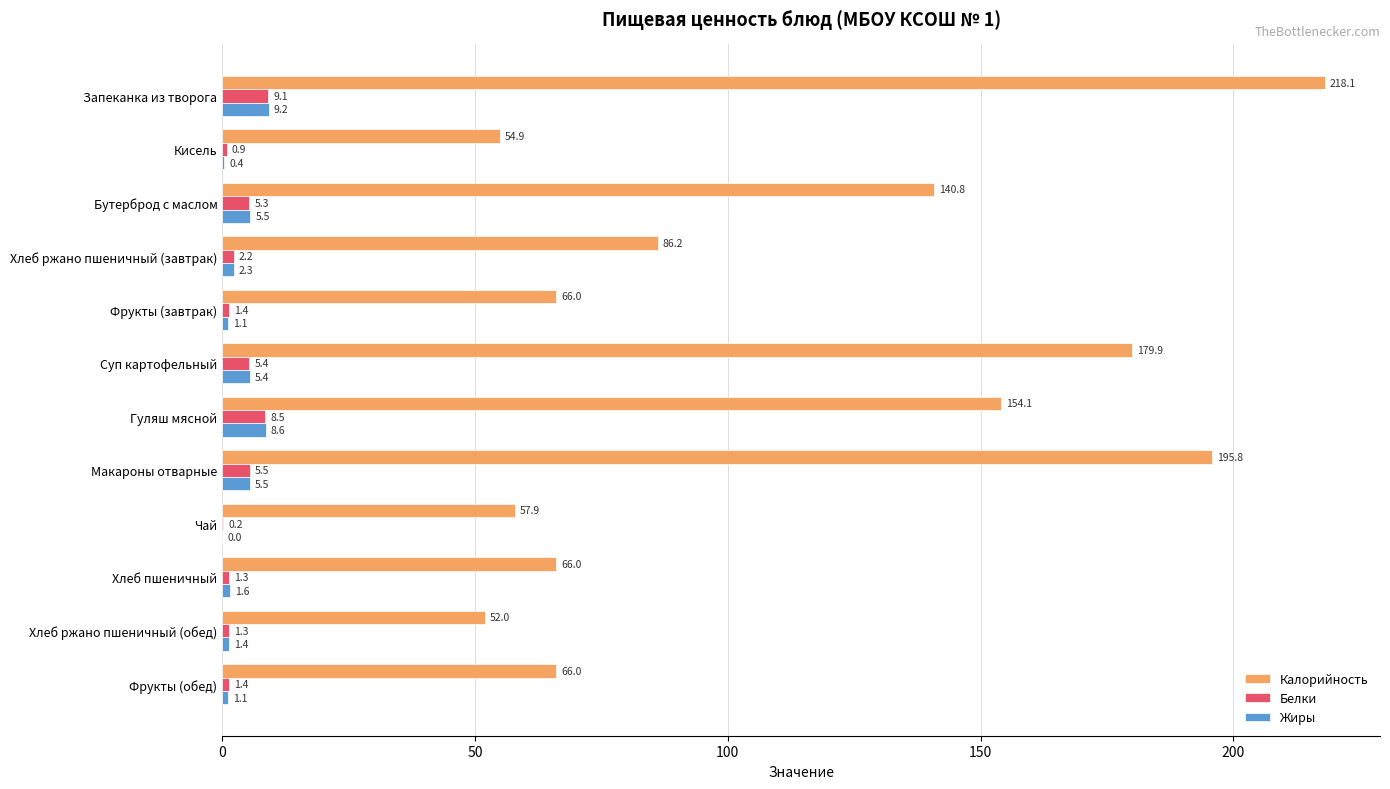

Read the Жиры value at Гуляш мясной.

8.6